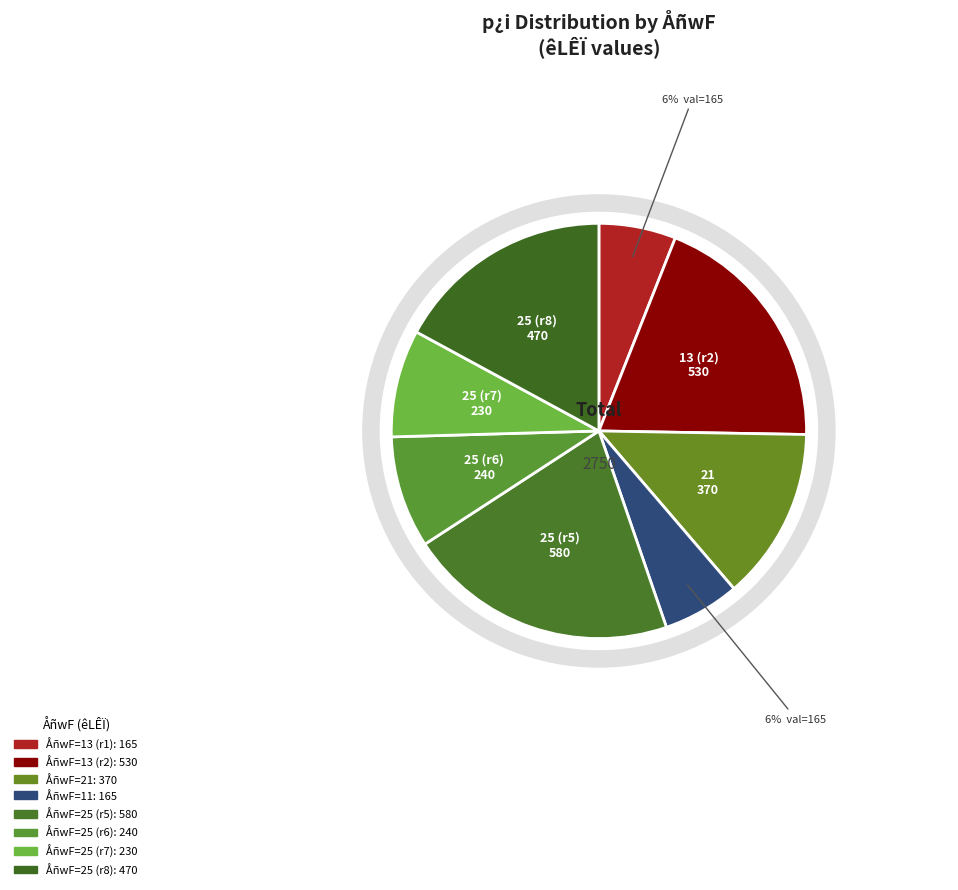

What is the smallest slice in the pie chart?

13